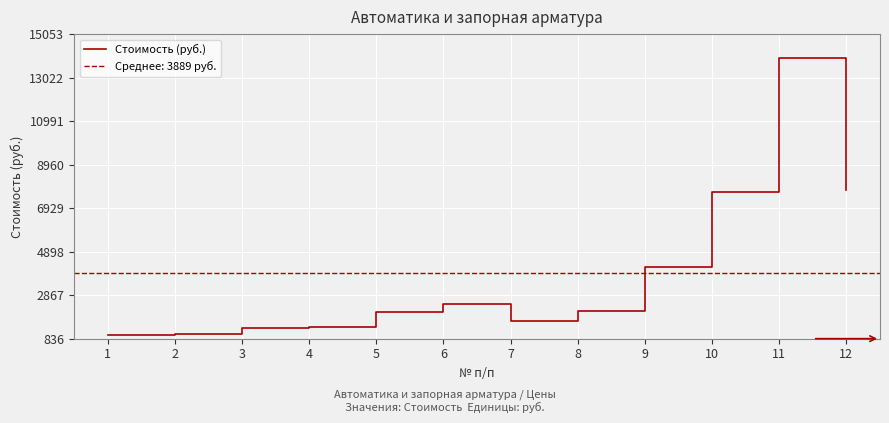

Approximately how many times larger is the value at 10 compared to 4?

5.5